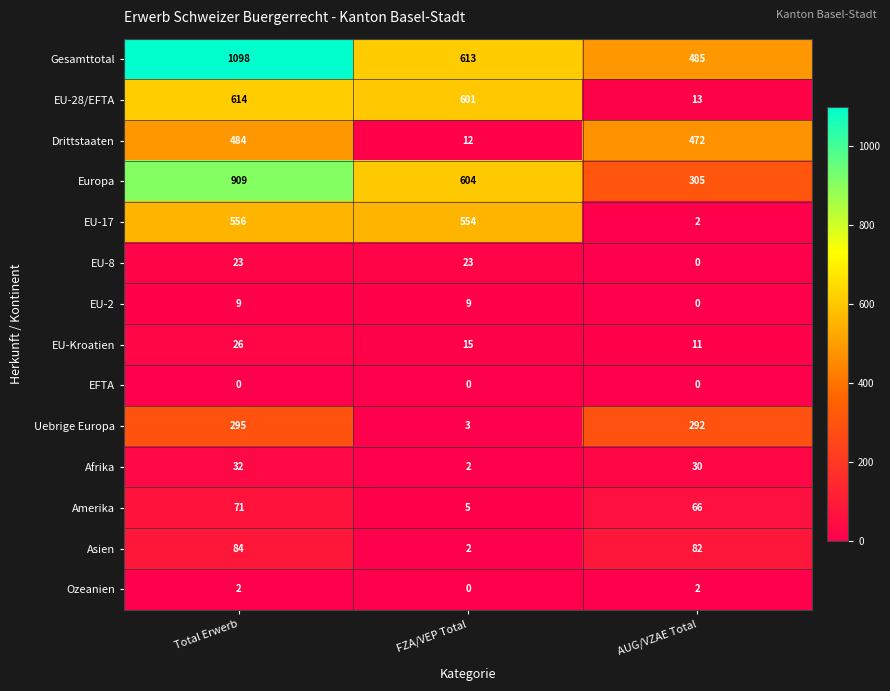

The value of EU-28/EFTA at FZA/VEP Total is 354. True or false?

False